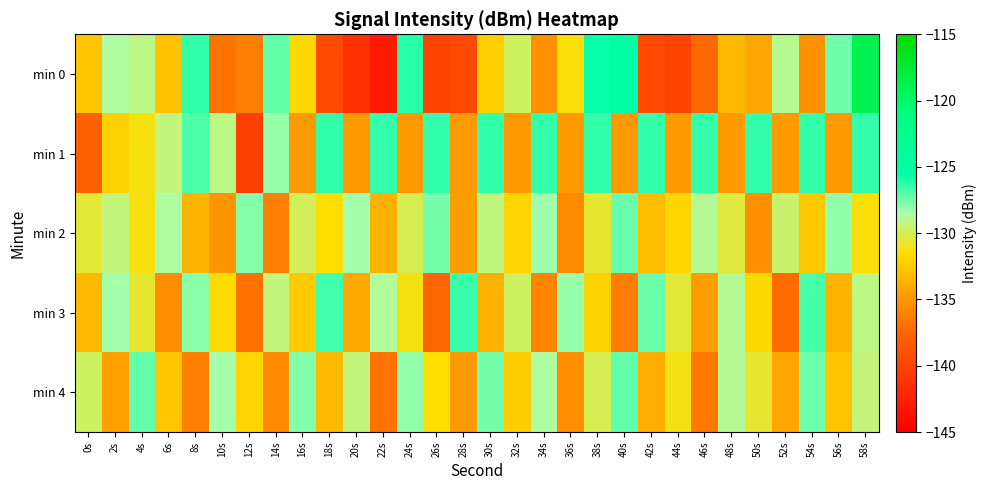

At 2s, list the series in order from largest to smallest.

min 3, min 0, min 2, min 1, min 4